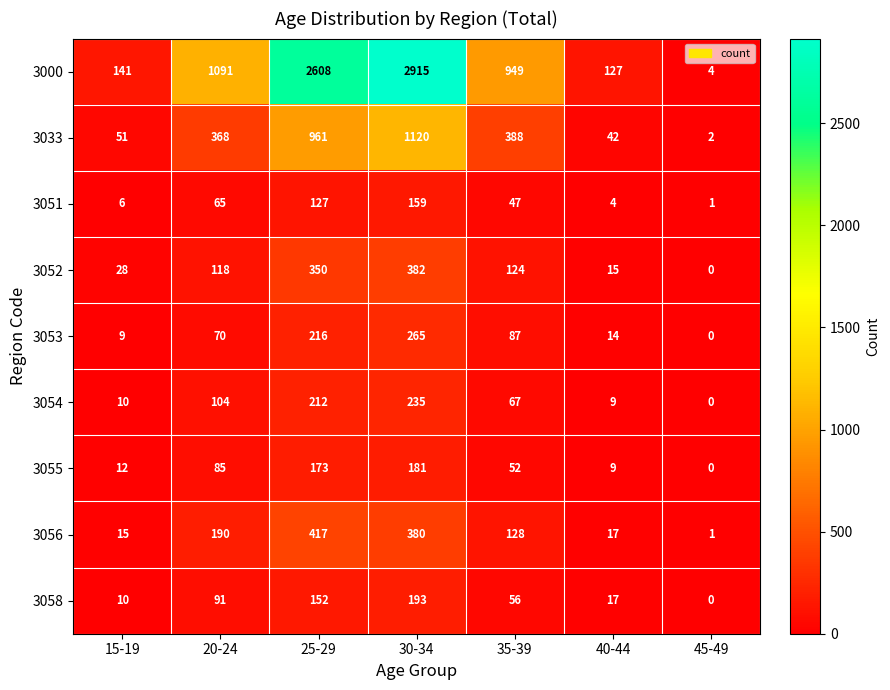

Rank the series at 20-24 from highest to lowest value.

3000, 3033, 3056, 3052, 3054, 3058, 3055, 3053, 3051